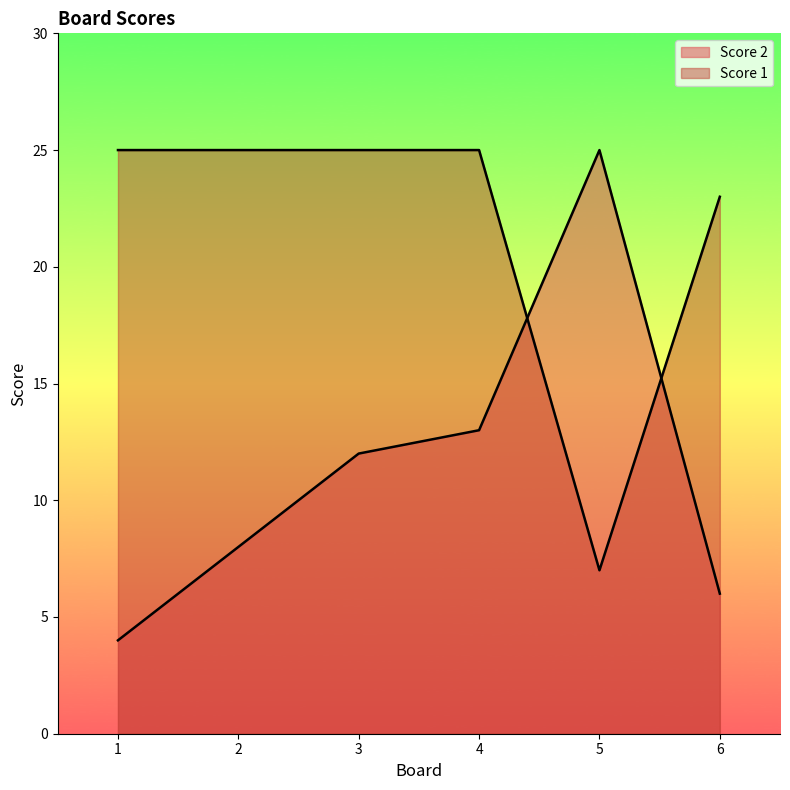

How many data points in Score 2 are above 12?

2